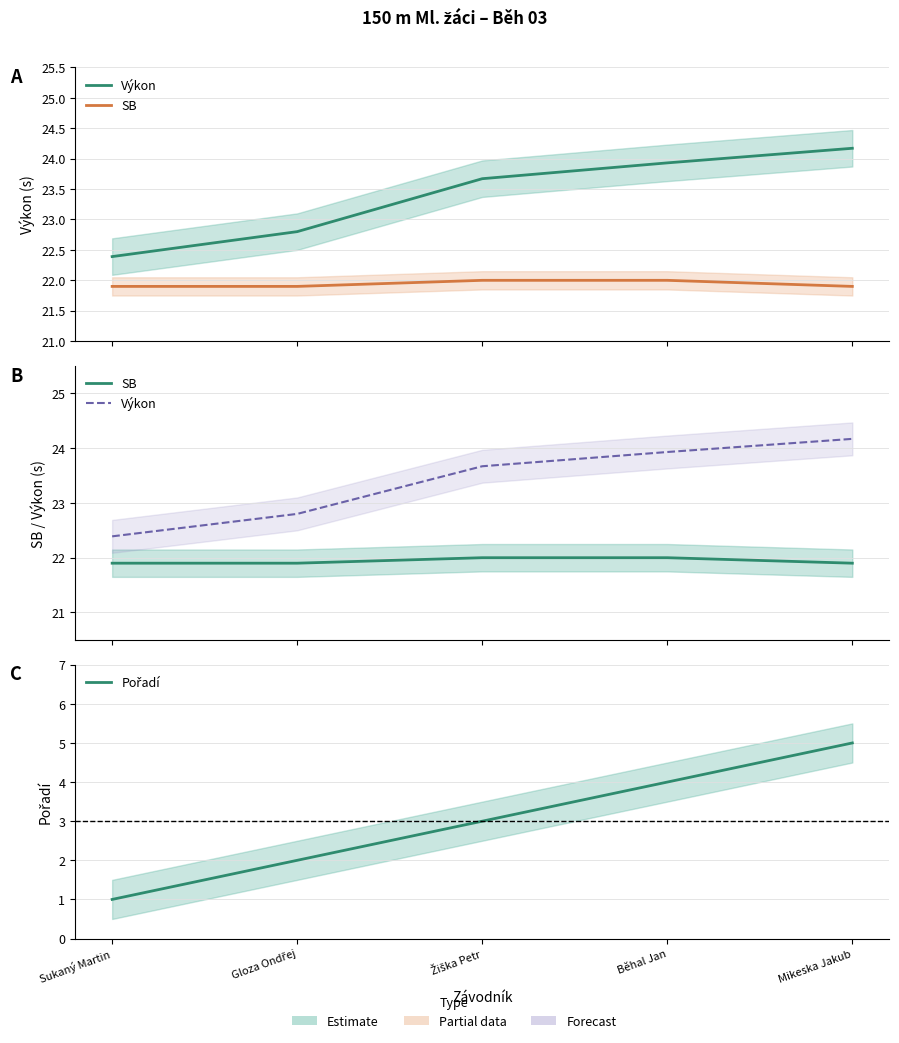

What are all the series names shown in the legend?

Výkon, SB, Pořadí